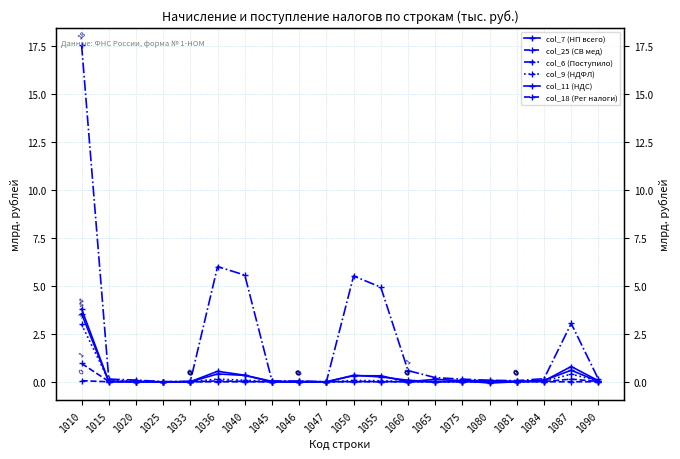

Rank the categories by col_9 (НДФЛ) value from lowest to highest.

1047, 1075, 1025, 1081, 1046, 1033, 1045, 1060, 1080, 1065, 1084, 1090, 1020, 1055, 1015, 1050, 1040, 1036, 1087, 1010